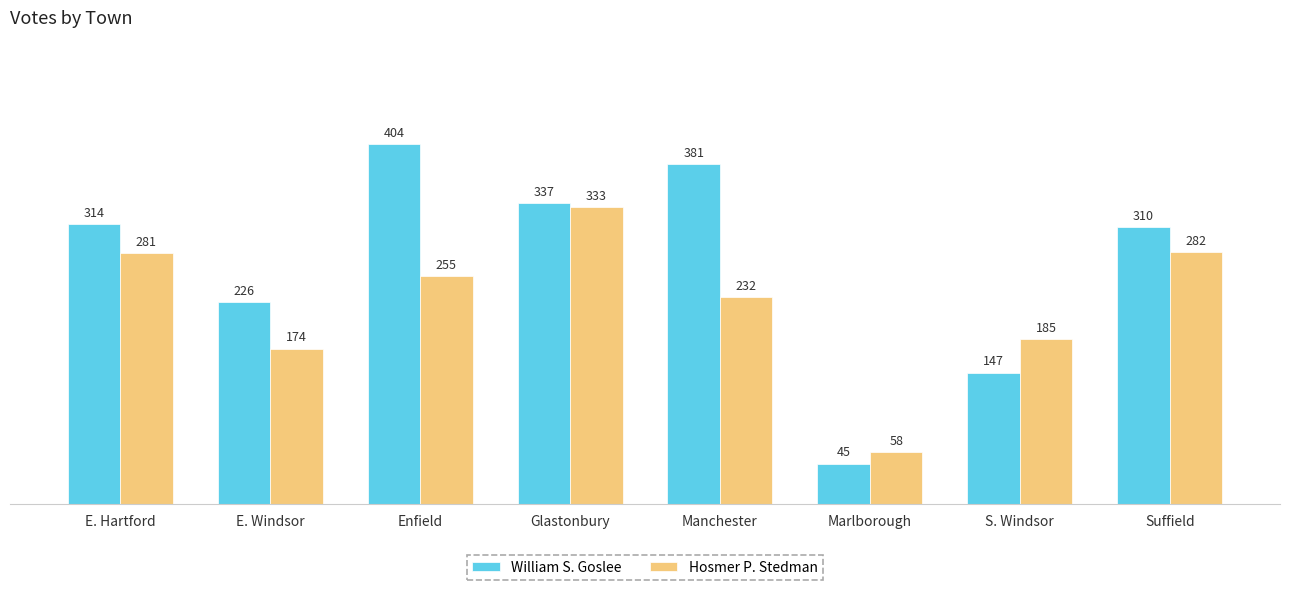

At which category is the sum across all series the highest?

Glastonbury